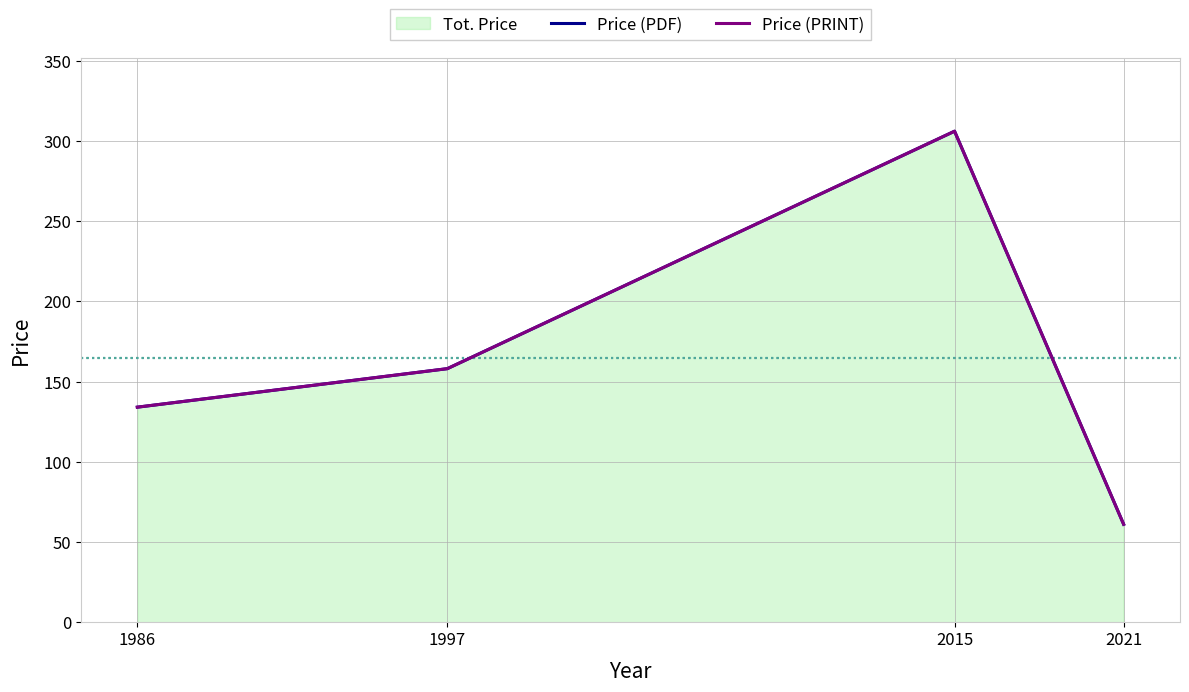

At how many categories does at least one series exceed 91?

3